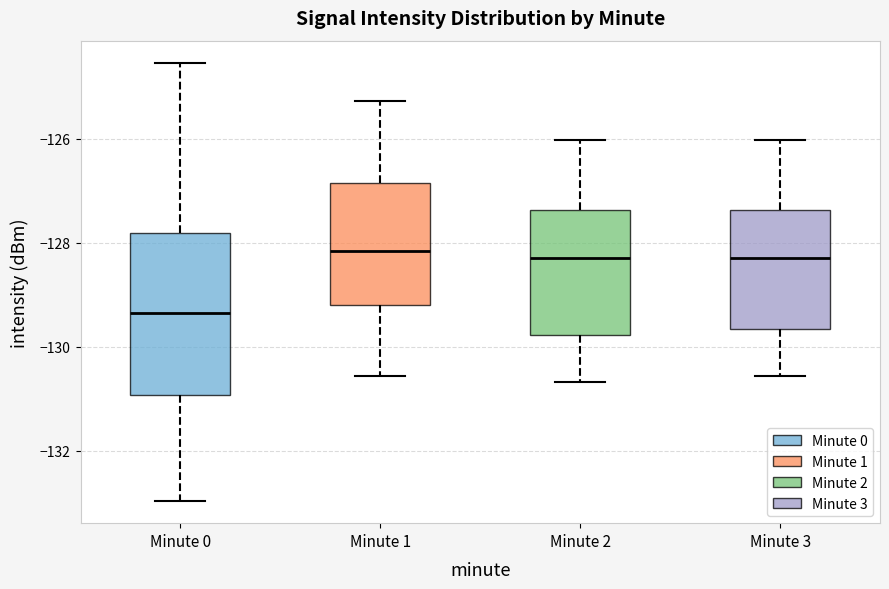

Reading left to right, read every box against the y-axis: the position of its median line, the range the box covers, and the ends of its whiskers. The values are not printed on the chart, so give them approximately, as read against the axis.

Minute 0: median -129.4, box -131.0 to -127.8, whiskers -133.0 to -124.6
Minute 1: median -128.2, box -129.2 to -126.8, whiskers -130.6 to -125.2
Minute 2: median -128.2, box -129.8 to -127.4, whiskers -130.6 to -126.0
Minute 3: median -128.2, box -129.6 to -127.4, whiskers -130.6 to -126.0